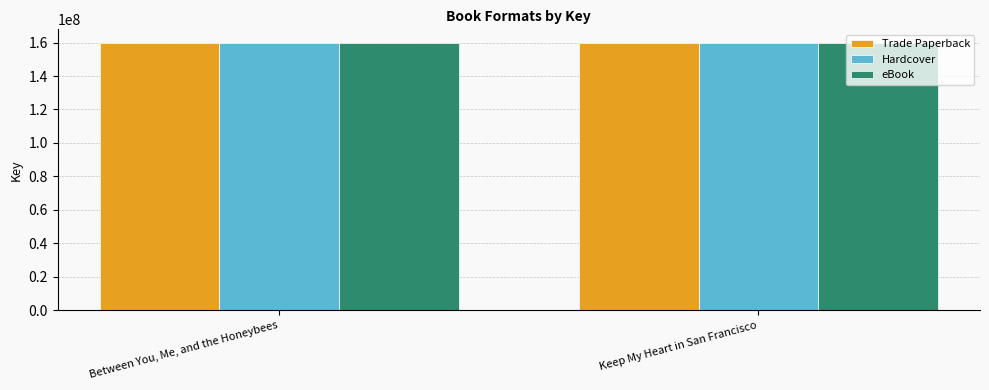

Does the chart contain stacked bars?

No